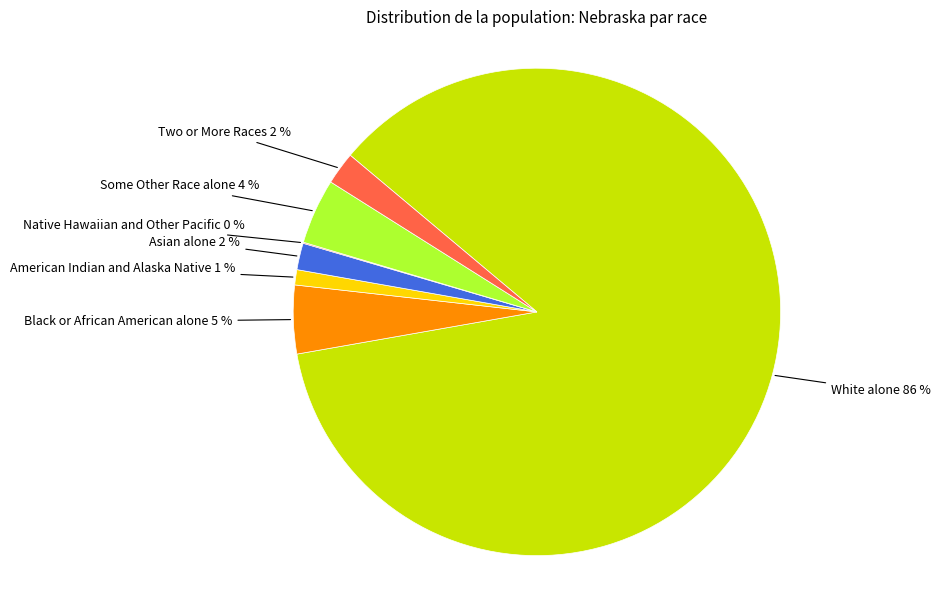

Which slice is the largest?

White alone